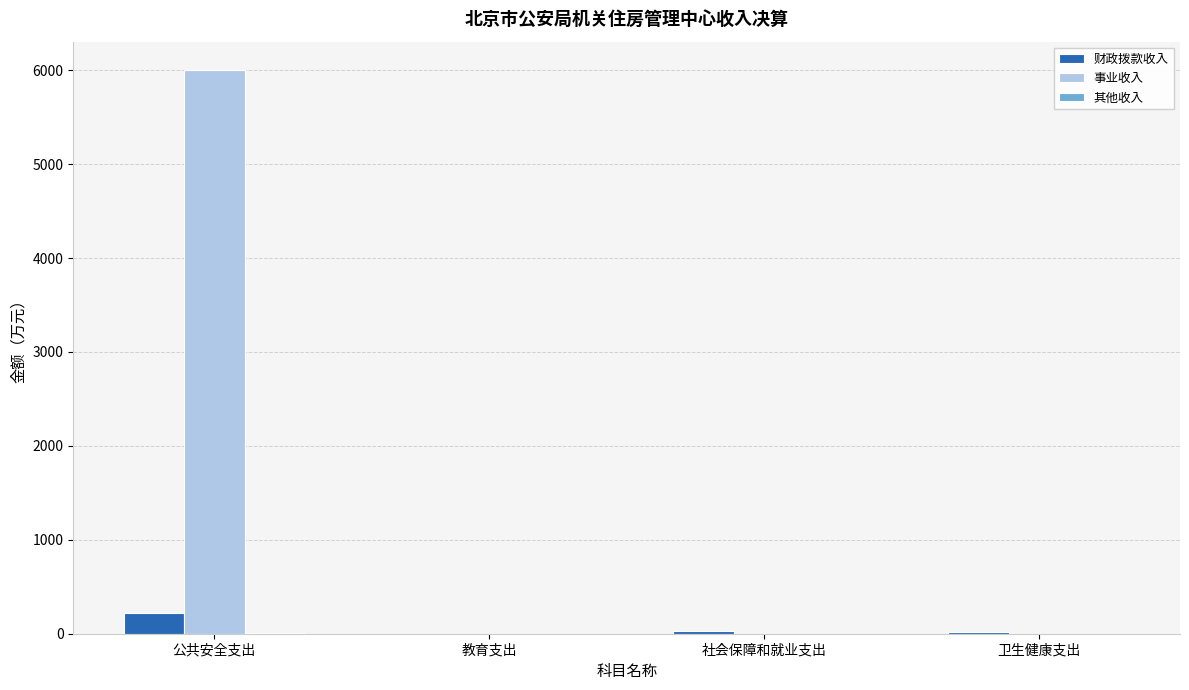

At which category does the chart reach its peak across all series?

公共安全支出